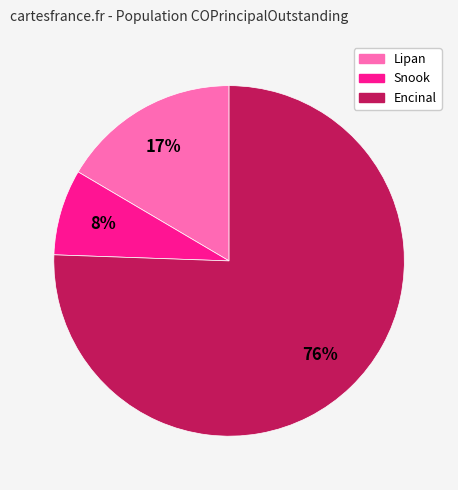

How many segments does this pie chart have?

3